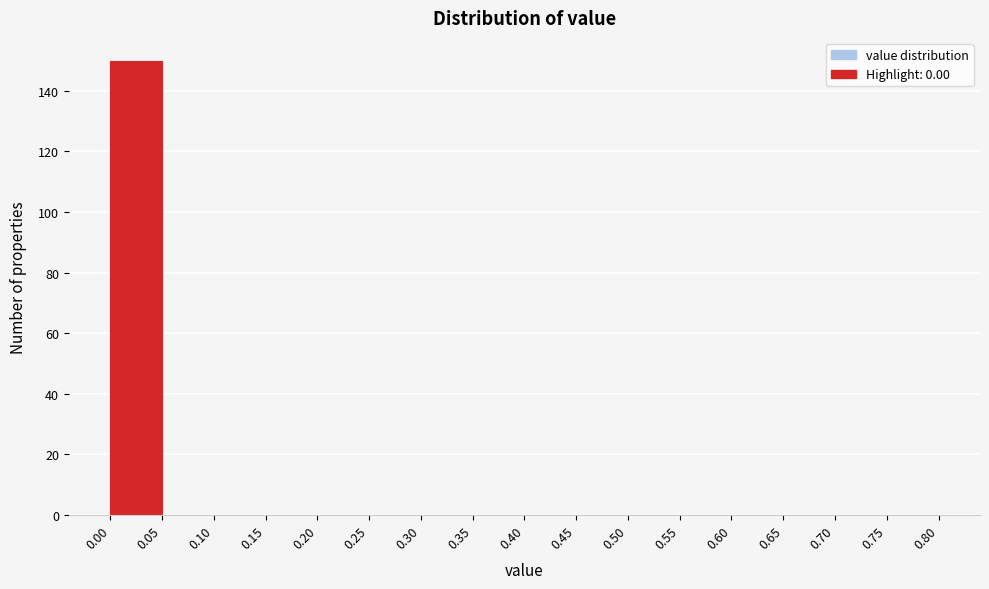

What is the height of the bar covering 0.00 to 0.05 on the x-axis? The values are not printed on the chart, so give them approximately, as read against the axis.

150